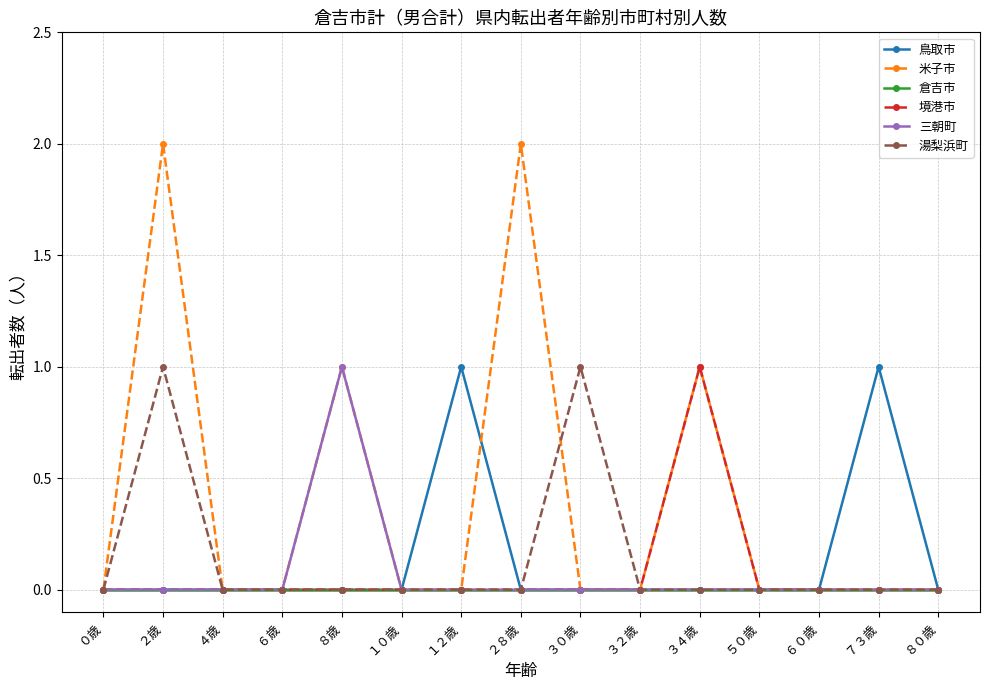

How many distinct data groups are displayed?

6